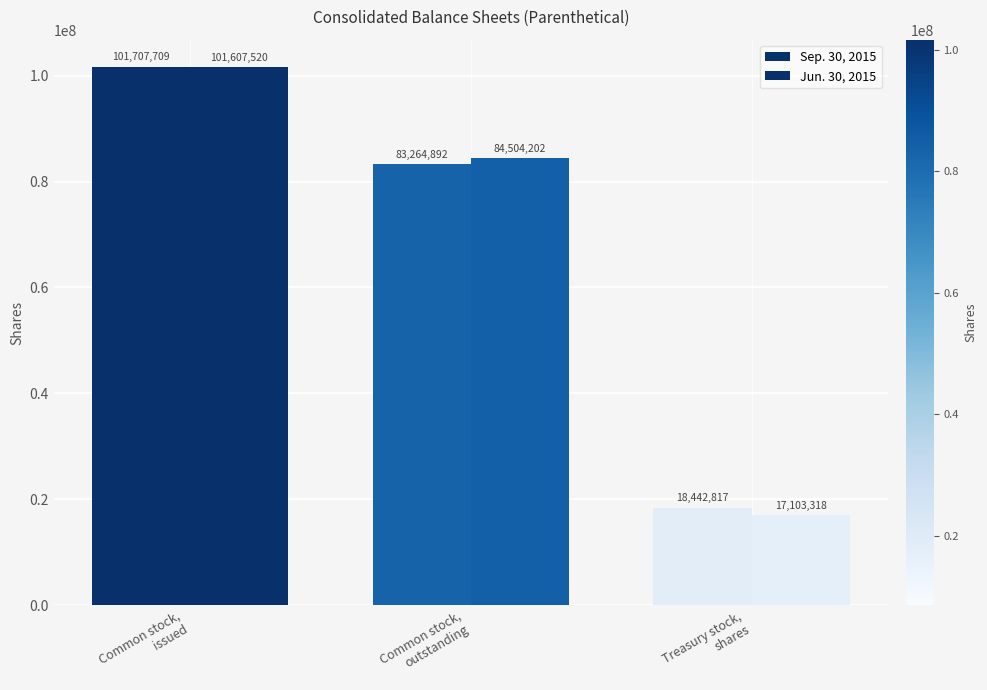

Rank the categories by Sep. 30, 2015 value from lowest to highest.

Treasury stock,
shares, Common stock,
outstanding, Common stock,
issued